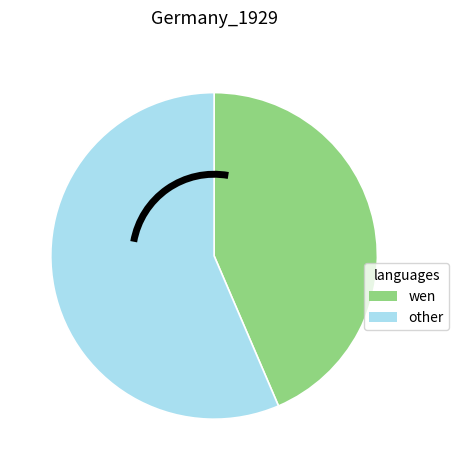

Rank the categories by value from highest to lowest.

other, wen